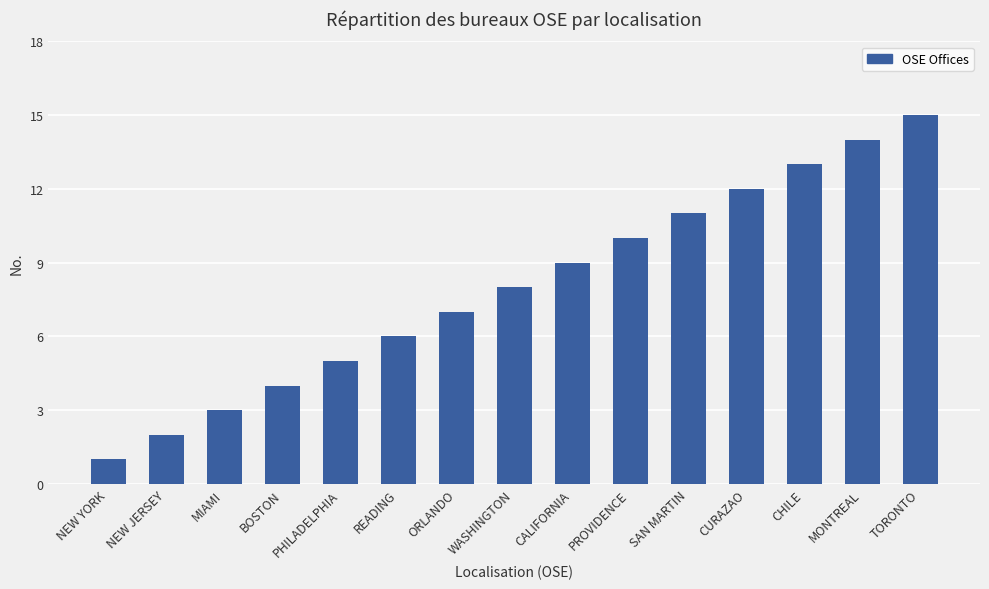

List the labels in order of value, smallest first.

NEW YORK, NEW JERSEY, MIAMI, BOSTON, PHILADELPHIA, READING, ORLANDO, WASHINGTON, CALIFORNIA, PROVIDENCE, SAN MARTIN, CURAZAO, CHILE, MONTREAL, TORONTO